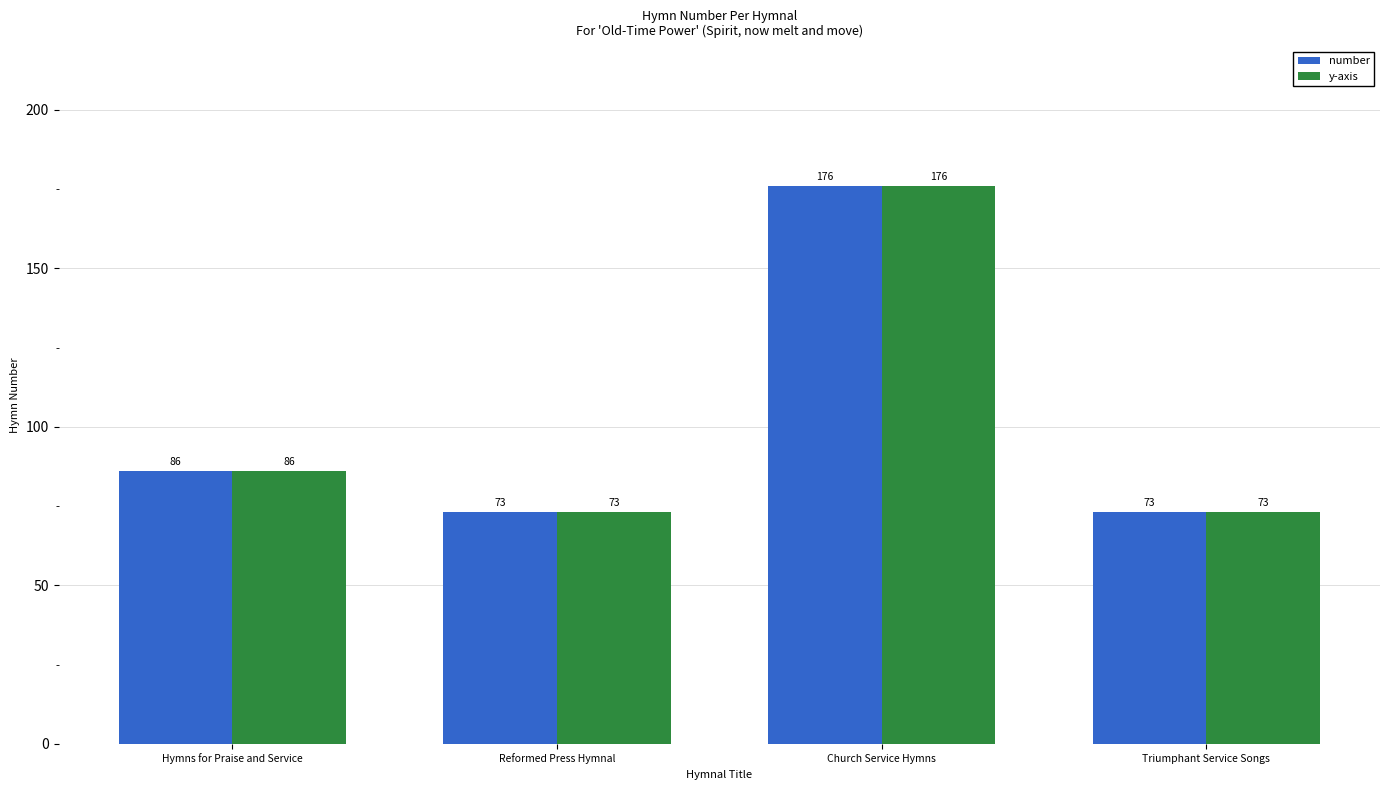

The y-axis series shows 73 at Triumphant Service Songs. True or false?

True